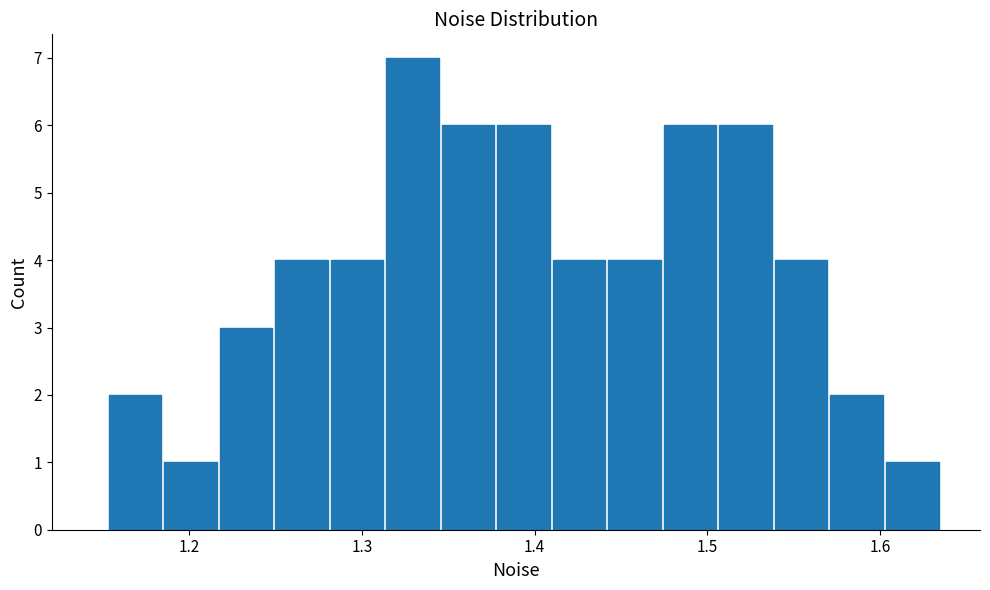

Around what value on the x-axis is the tallest bar? Give the approximate position of its centre, as read against the axis.

1.33